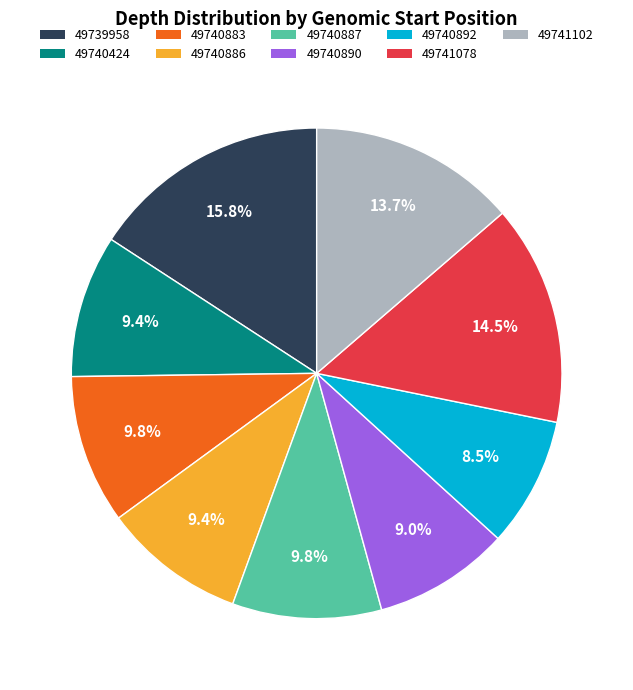

The 49740424 slice represents 9% of the pie. True or false?

True